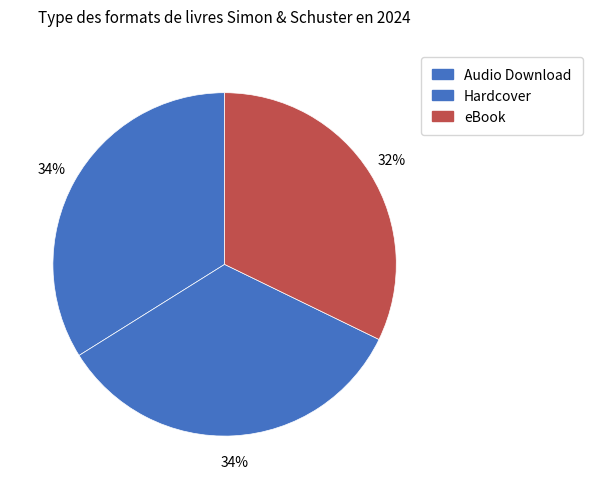

Is it true that Hardcover is 28% of the pie?

False